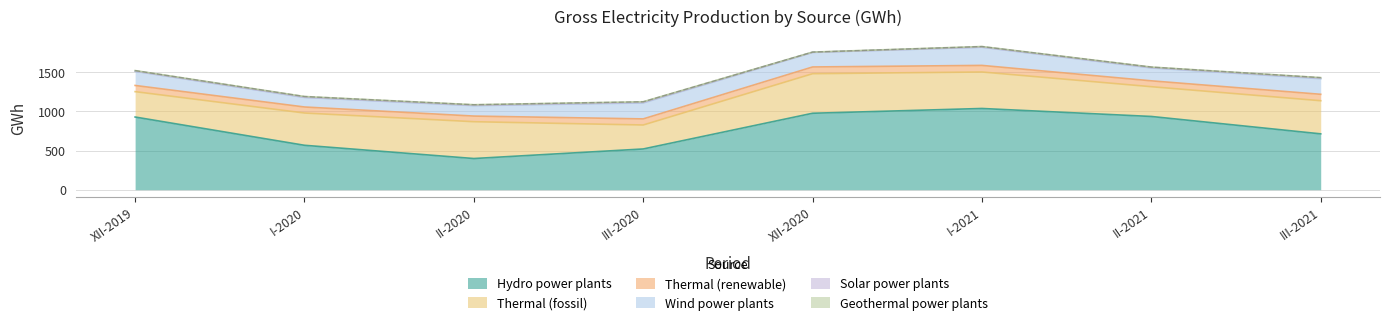

Count the number of categories in the chart.

8